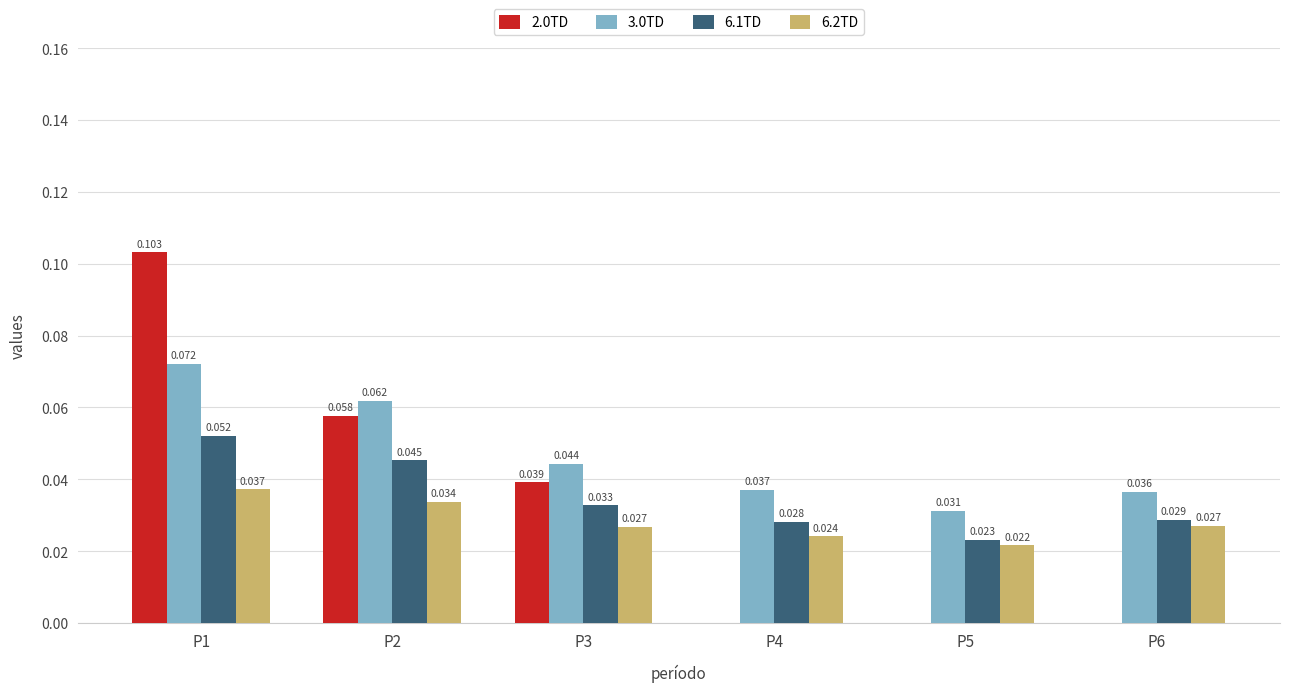

Reading left to right, list all the values displayed in this chart.

2.0TD: 0.1	0.1	0.0	0.0	0.0	0.0
3.0TD: 0.1	0.1	0.0	0.0	0.0	0.0
6.1TD: 0.1	0.0	0.0	0.0	0.0	0.0
6.2TD: 0.0	0.0	0.0	0.0	0.0	0.0